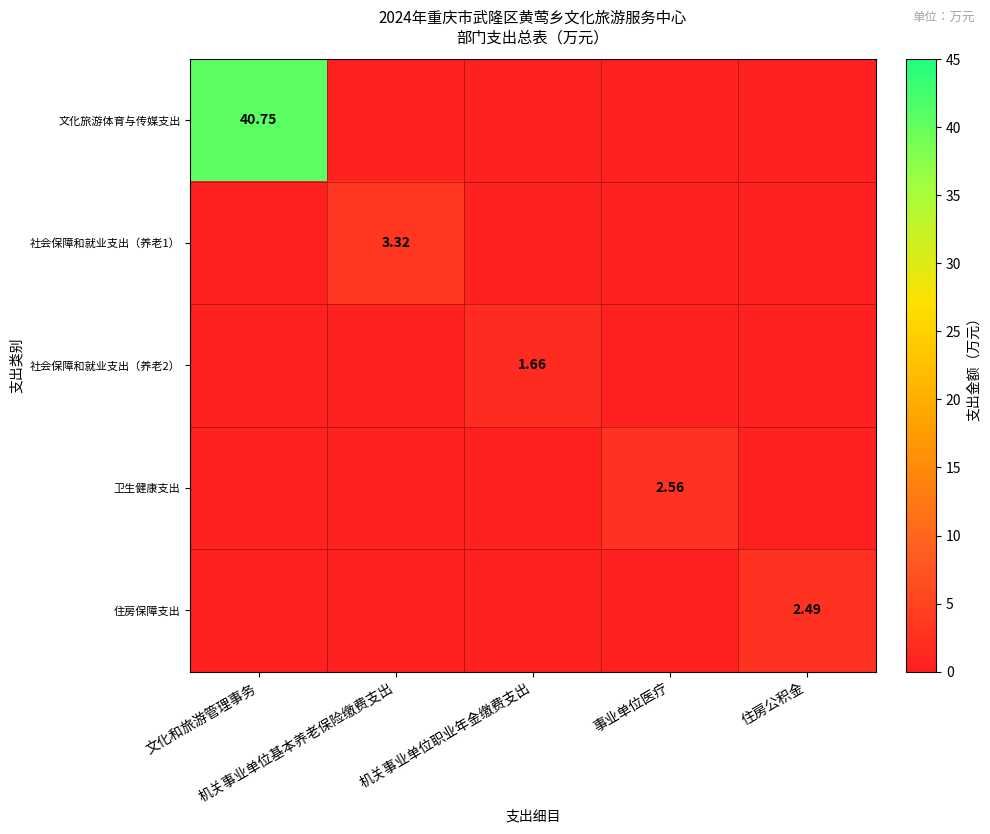

Which has a higher value, 事业单位医疗 or 机关事业单位基本养老保险缴费支出?

事业单位医疗